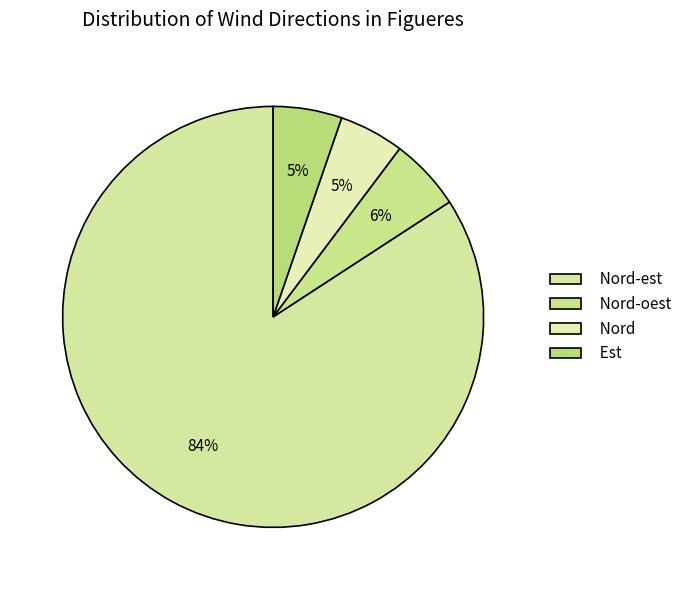

How many slices are in this pie chart?

4